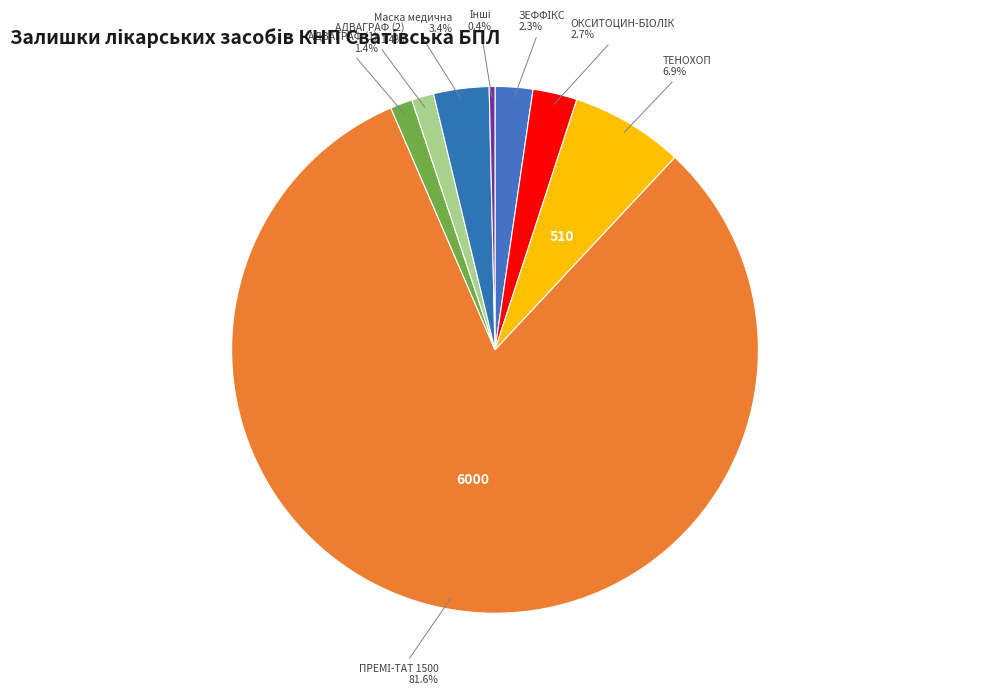

Does ТЕНОХОП represent more than half of the total?

No